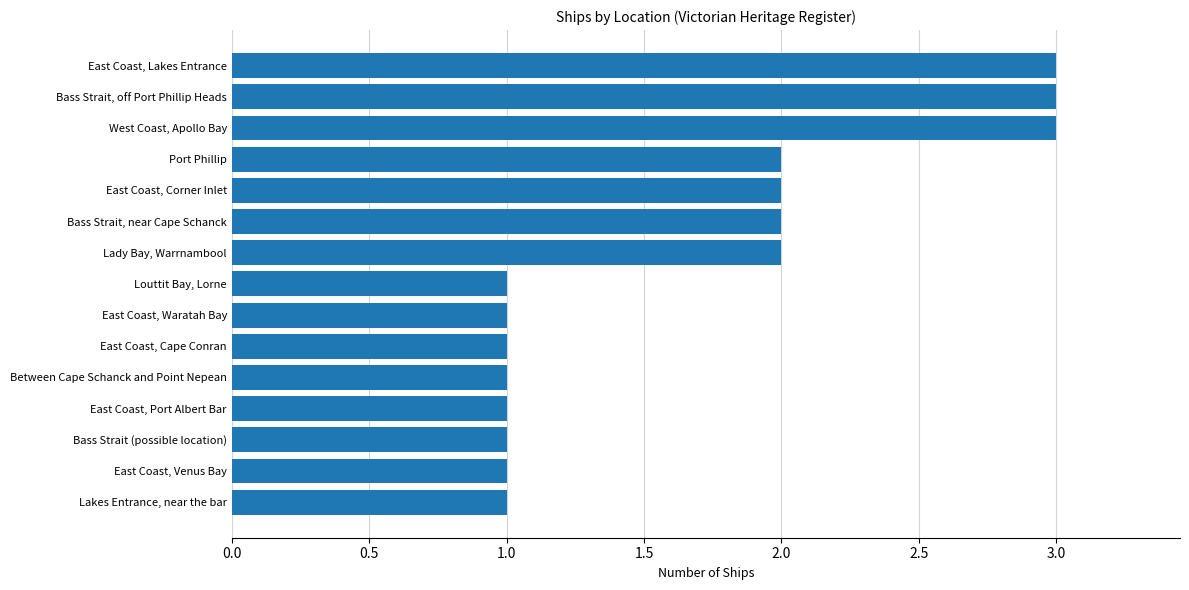

What is the sum of all values?

25